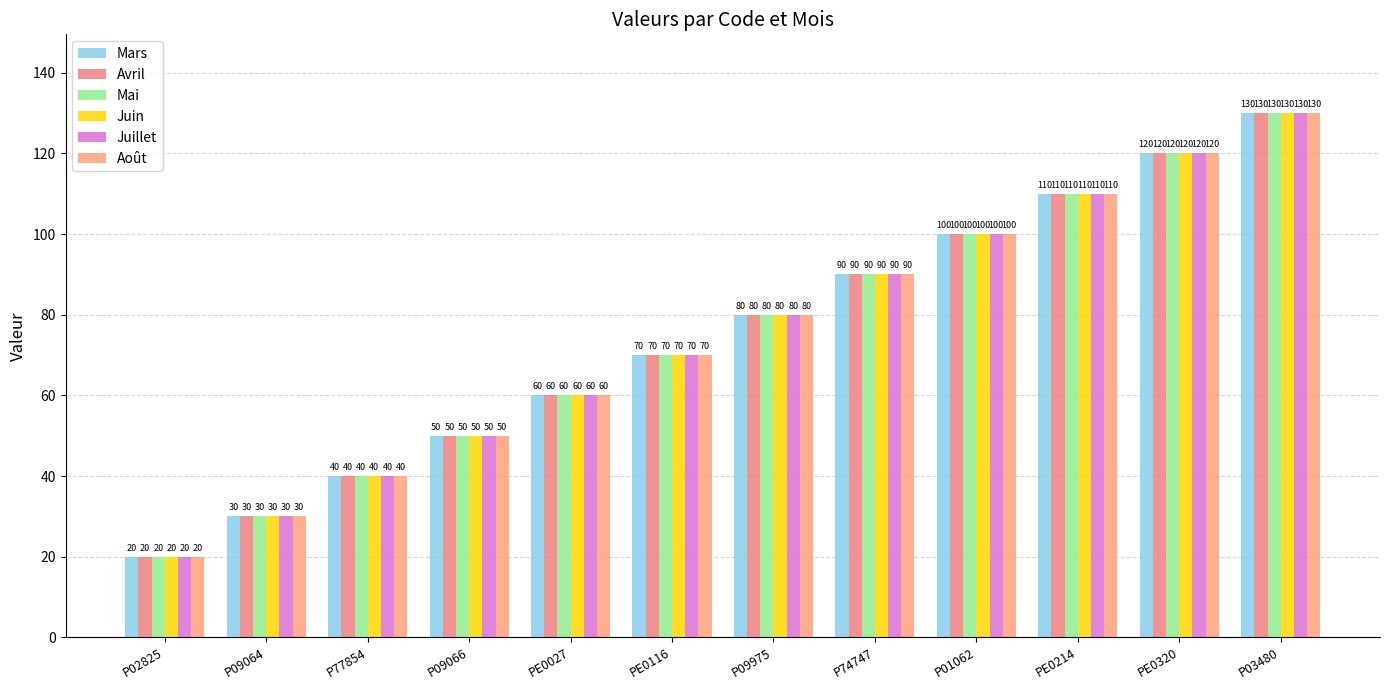

At PE0320, list the series in order from largest to smallest.

Mars, Avril, Mai, Juin, Juillet, Août